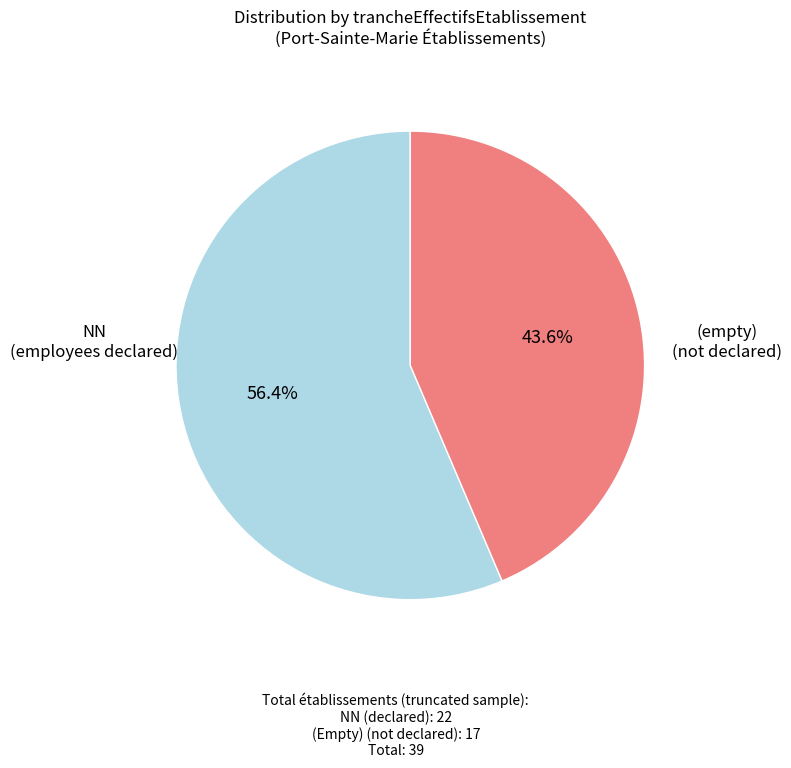

Does any single category account for the majority?

Yes